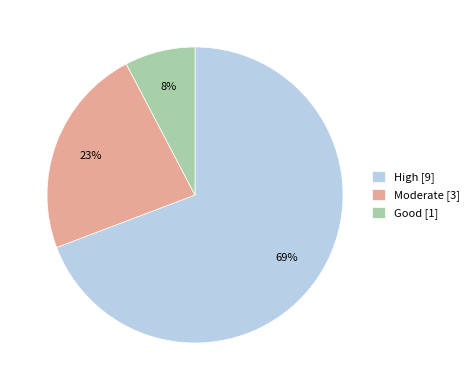

To the nearest percent, what portion does Moderate [3] represent?

23%